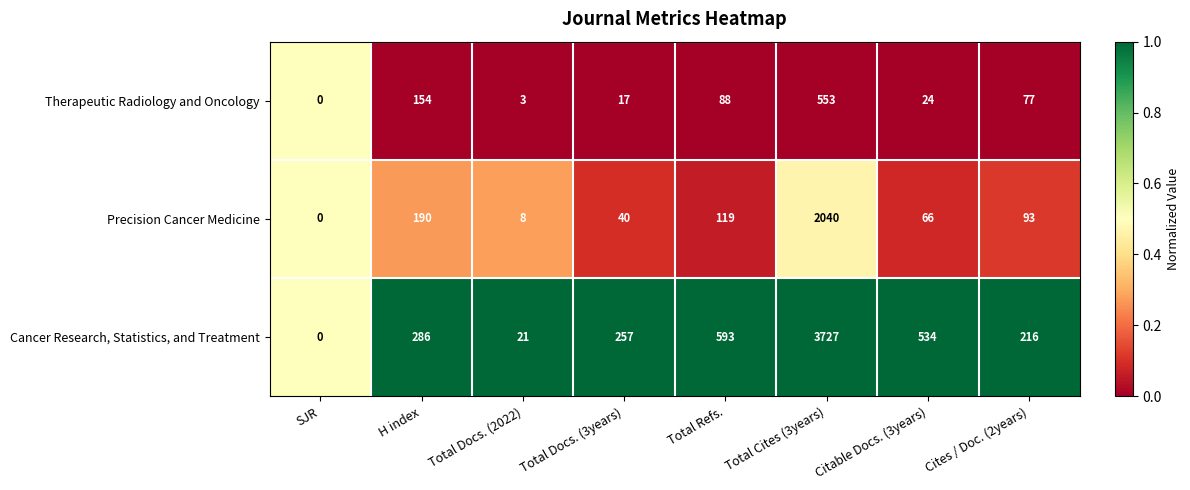

What is the sum of all Cancer Research, Statistics, and Treatment values?

5634